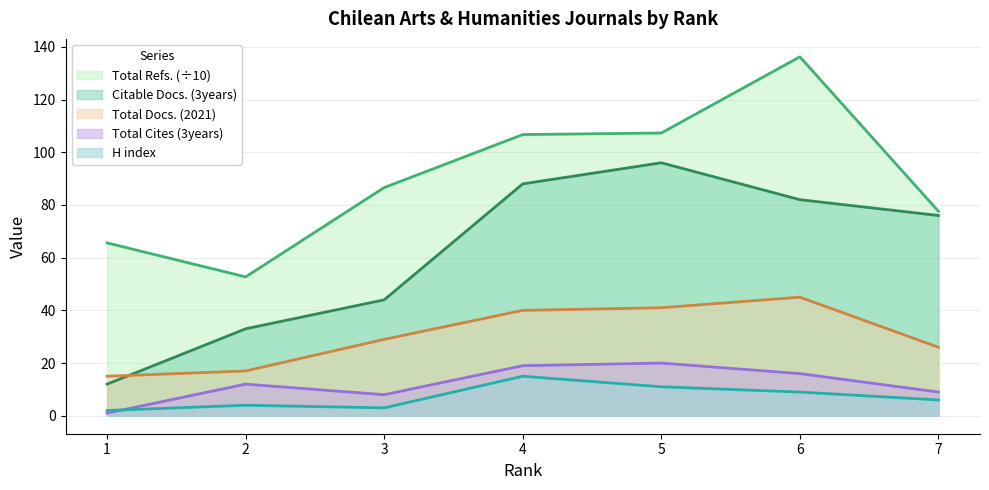

True or false: H index and Total Cites (3years) cross at least once.

True